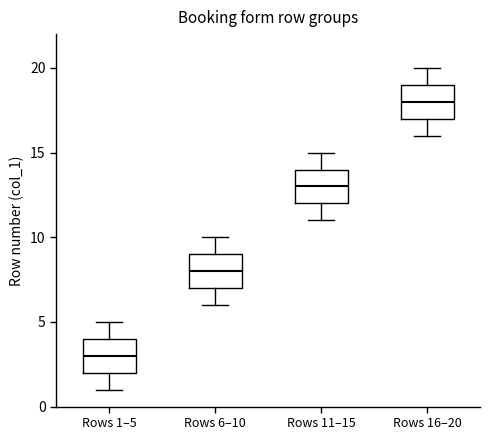

Where is the lower edge of the box for Rows 16–20 on the y-axis? The values are not printed on the chart, so give them approximately, as read against the axis.

17